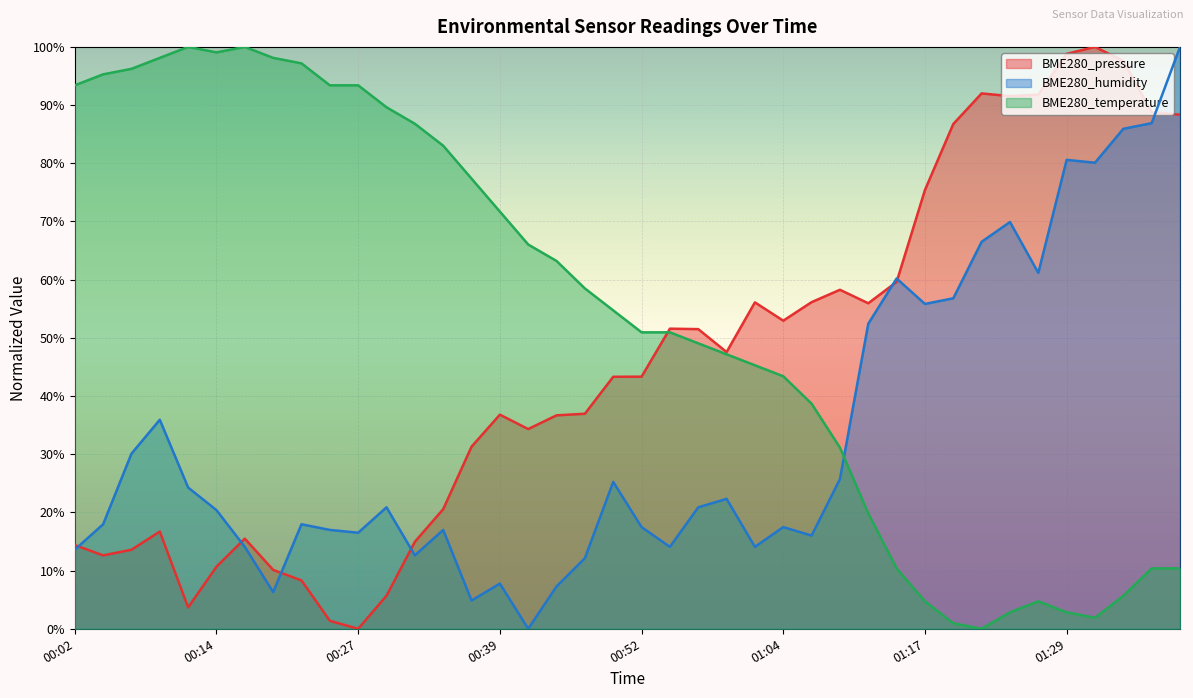

Which category has the lowest value across all series?

00:27